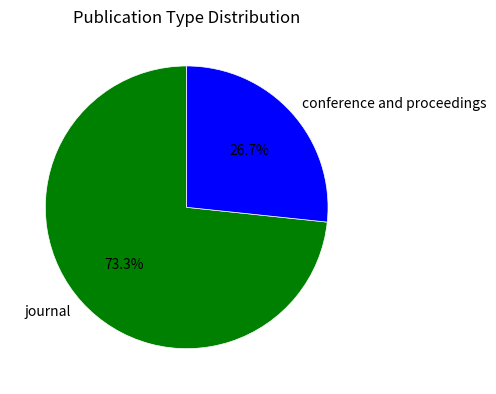

What is the ratio of the value at conference and proceedings to the value at journal?

0.4